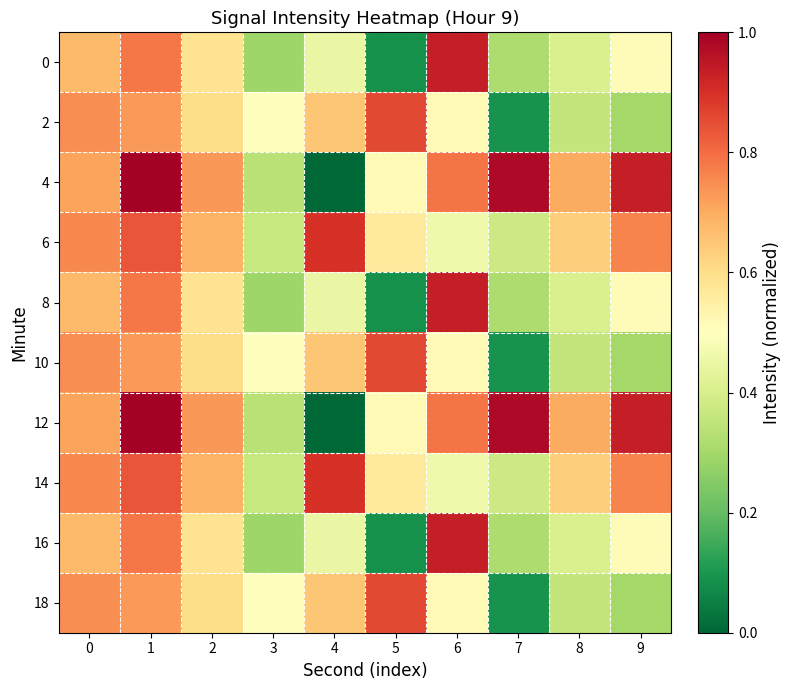

What is the greatest value displayed?

1.0